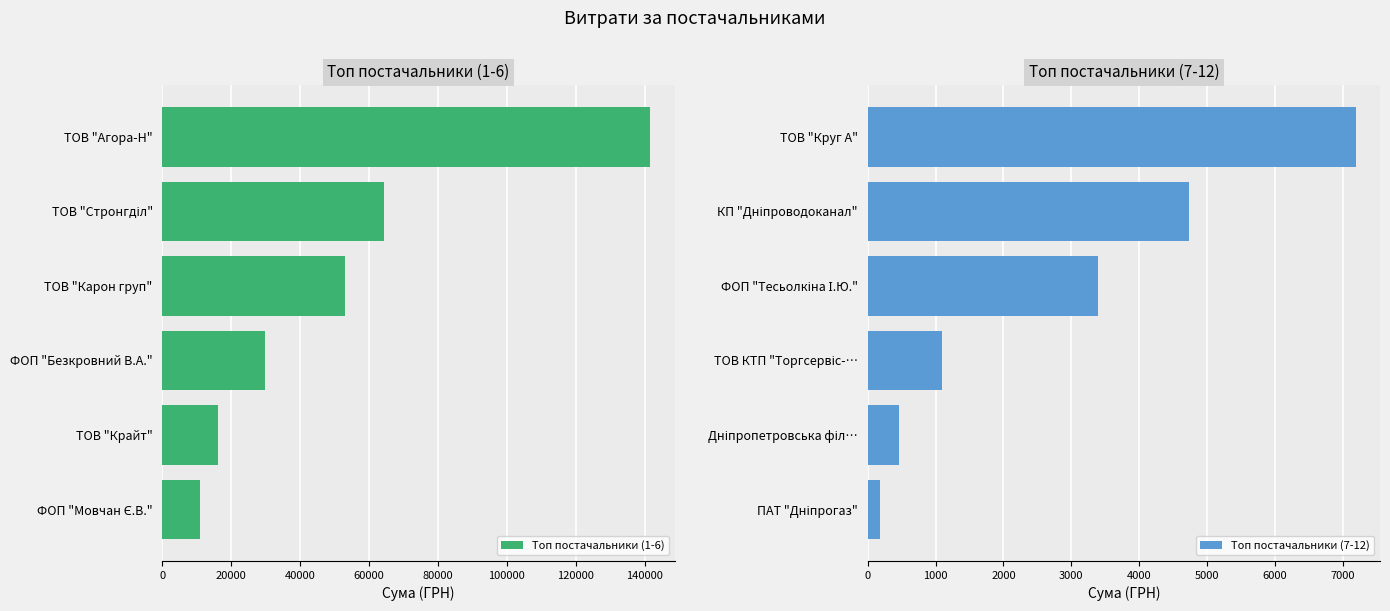

What is the minimum value for Топ постачальники (1-6)?

10854.2